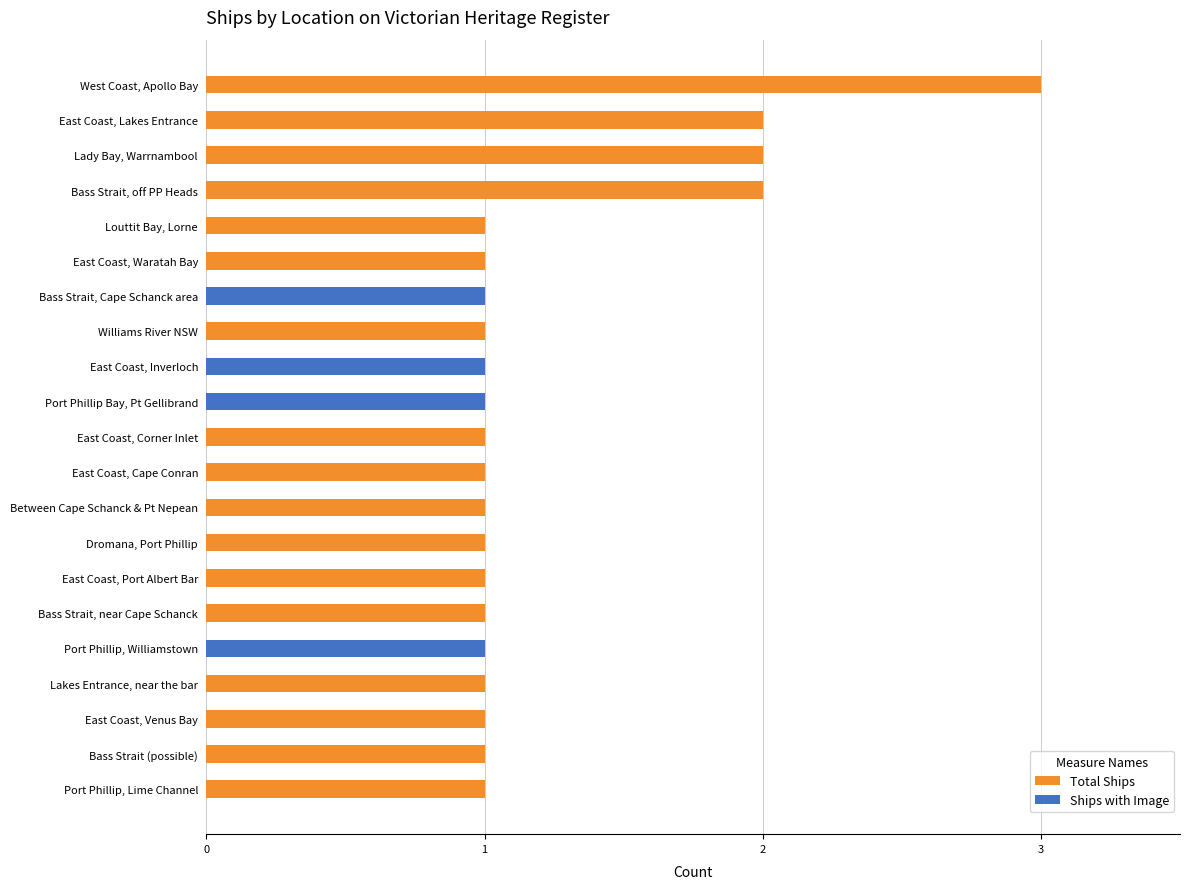

What is the average value of the Total Ships series?

1